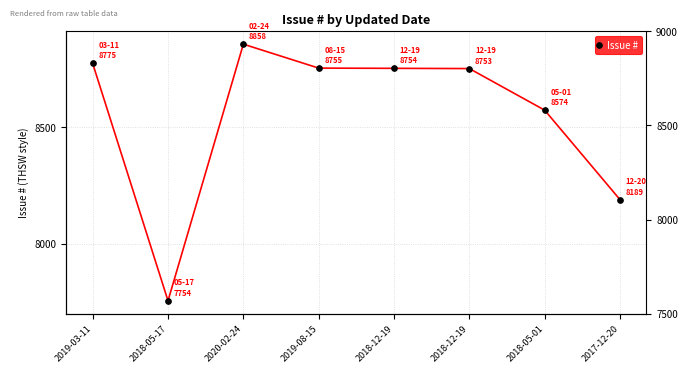

Between 2019-08-15 and 2020-02-24, which is larger?

2020-02-24